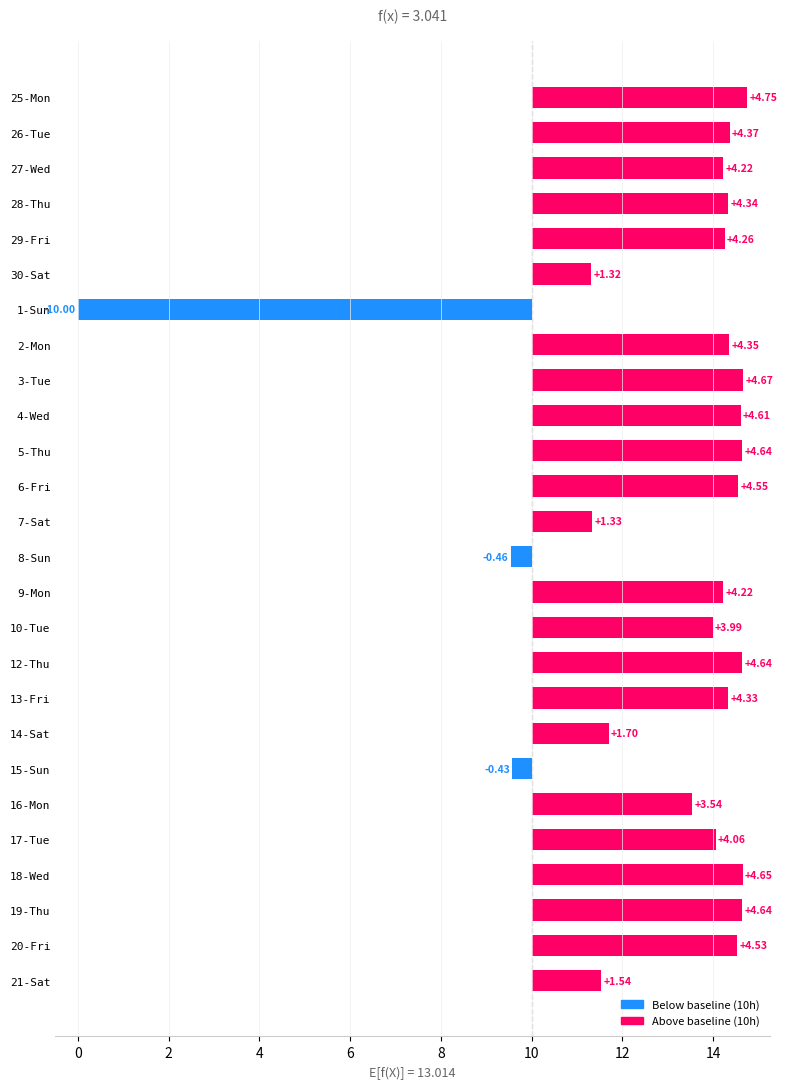

Reading left to right, transcribe all the data shown in this chart.

4.8	4.4	4.2	4.3	4.3	1.3	-10.0	4.3	4.7	4.6	4.6	4.6	1.3	-0.5	4.2	4.0	4.6	4.3	1.7	-0.4	3.5	4.1	4.7	4.6	4.5	1.5